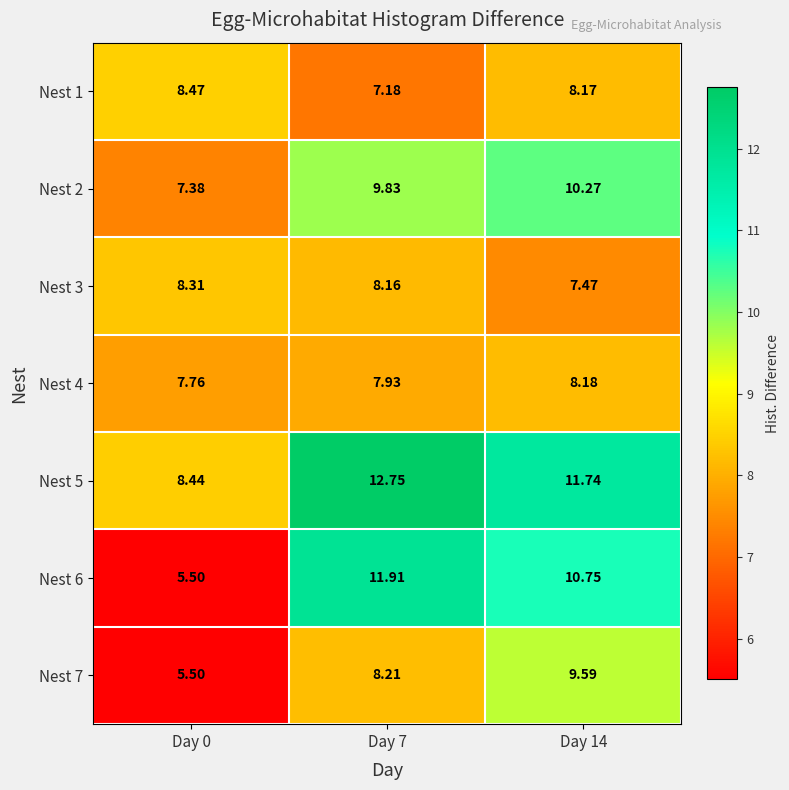

Is the value of Nest 3 at Day 7 greater than the value of Nest 4 at Day 7?

Yes